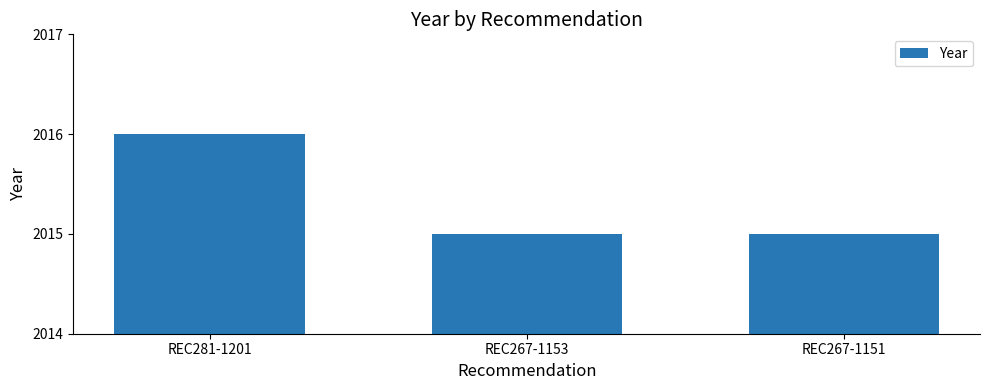

What is the change in value from REC281-1201 to REC267-1151?

-1